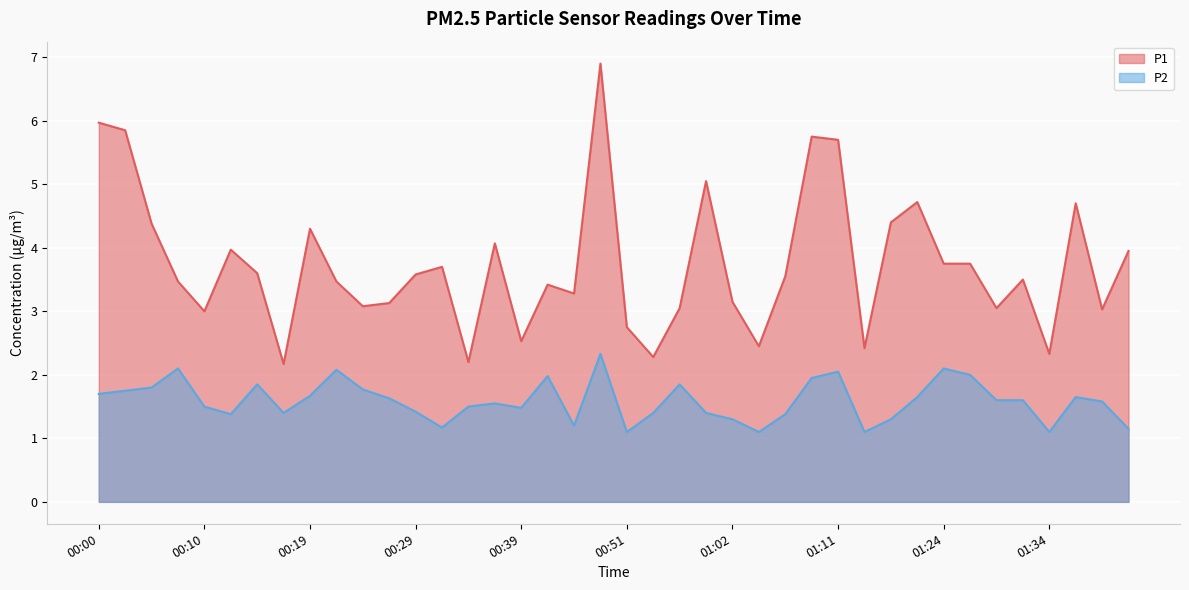

Which has a higher value, 00:02 or 01:14?

00:02